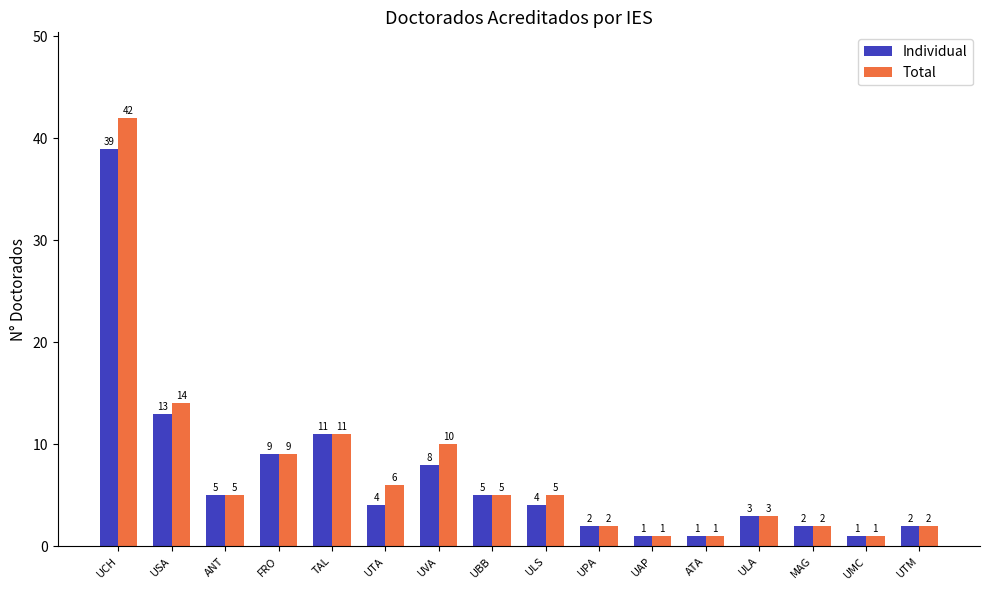

Which series has the widest spread of values?

Total